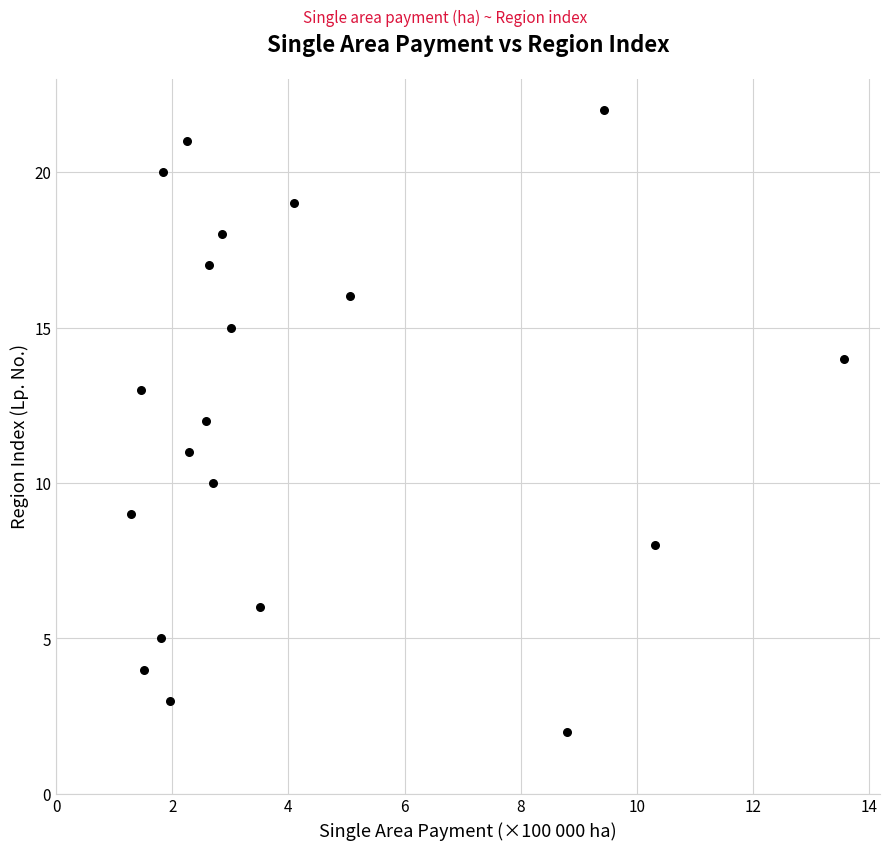

What is the range of Y values (max minus min)?

20